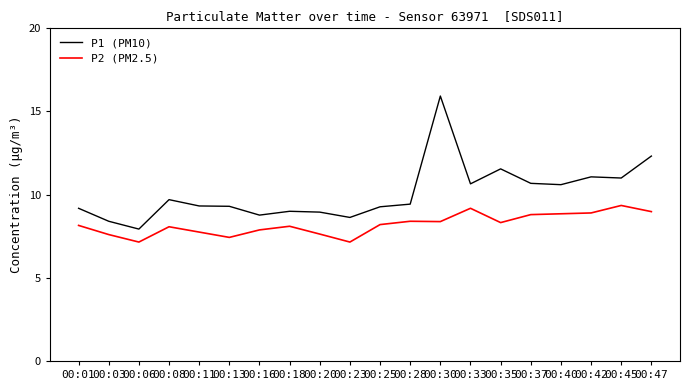

What is the maximum value for P1 (PM10)?

15.9